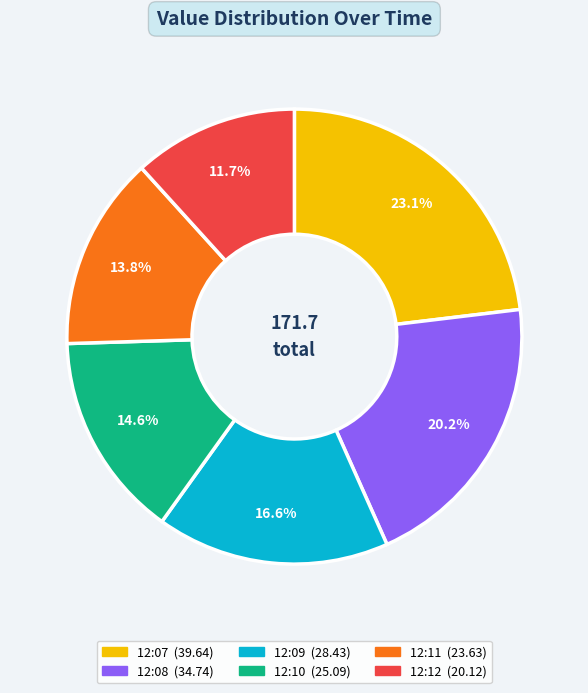

Rank the categories by value from lowest to highest.

12:12, 12:11, 12:10, 12:09, 12:08, 12:07